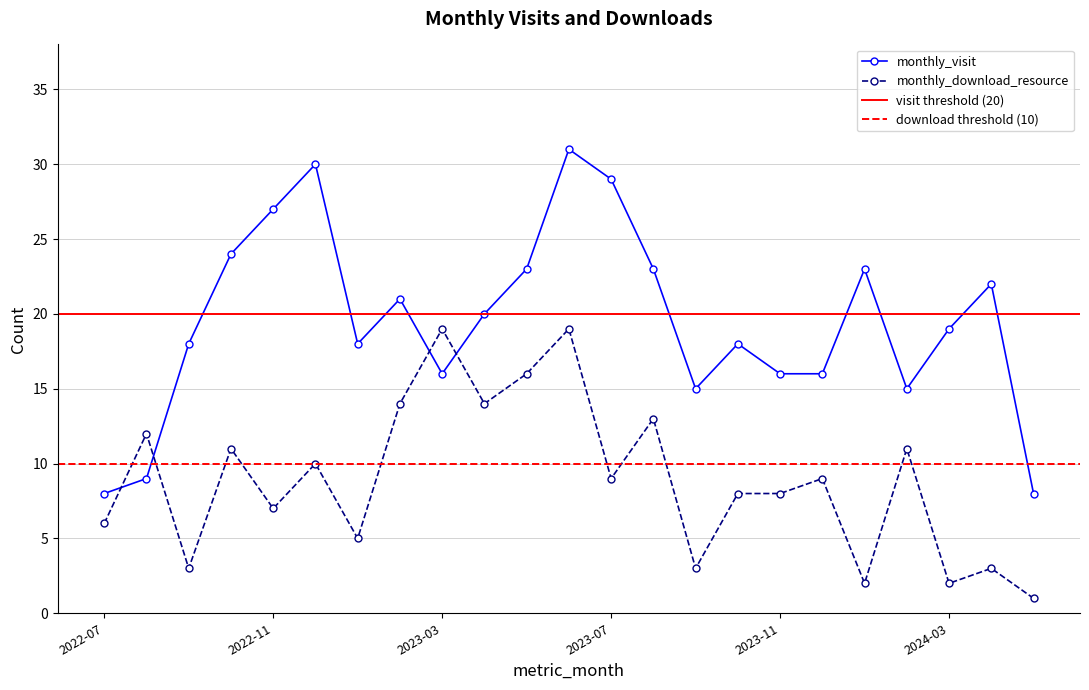

Which series ends up on top after the final intersection of monthly_download_resource and monthly_visit?

monthly_visit